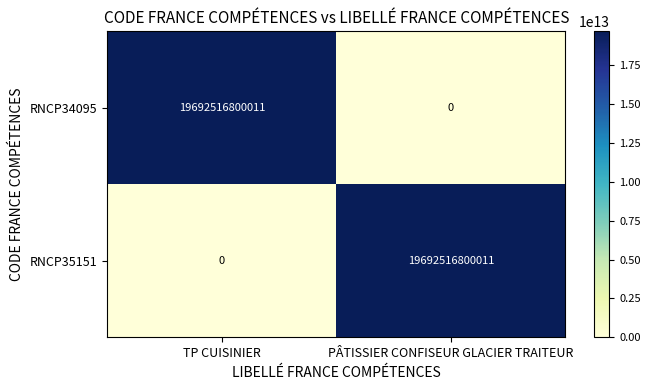

The value of RNCP35151 at PÂTISSIER CONFISEUR GLACIER TRAITEUR is 30933554102105. True or false?

False